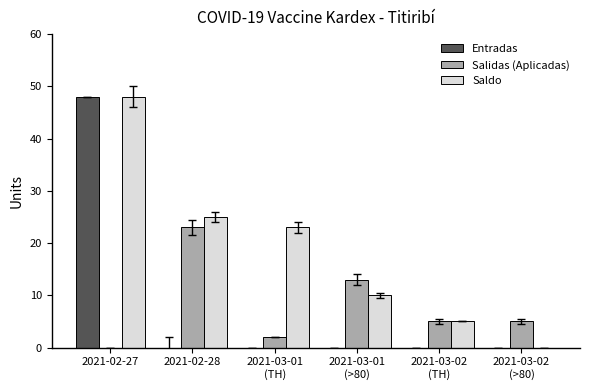

Does the chart contain stacked bars?

No